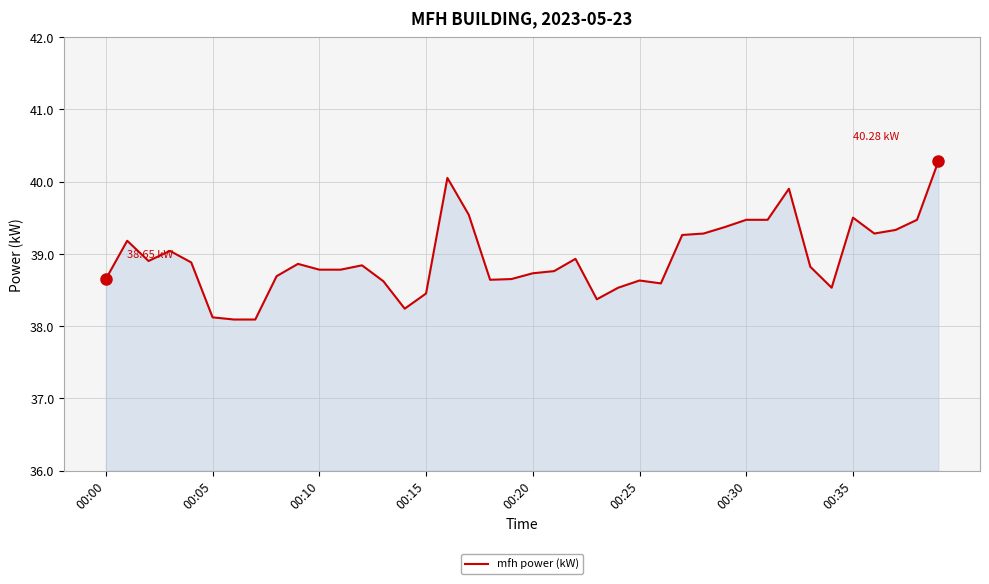

True or false: the data has more than 0 interior local peaks.

True